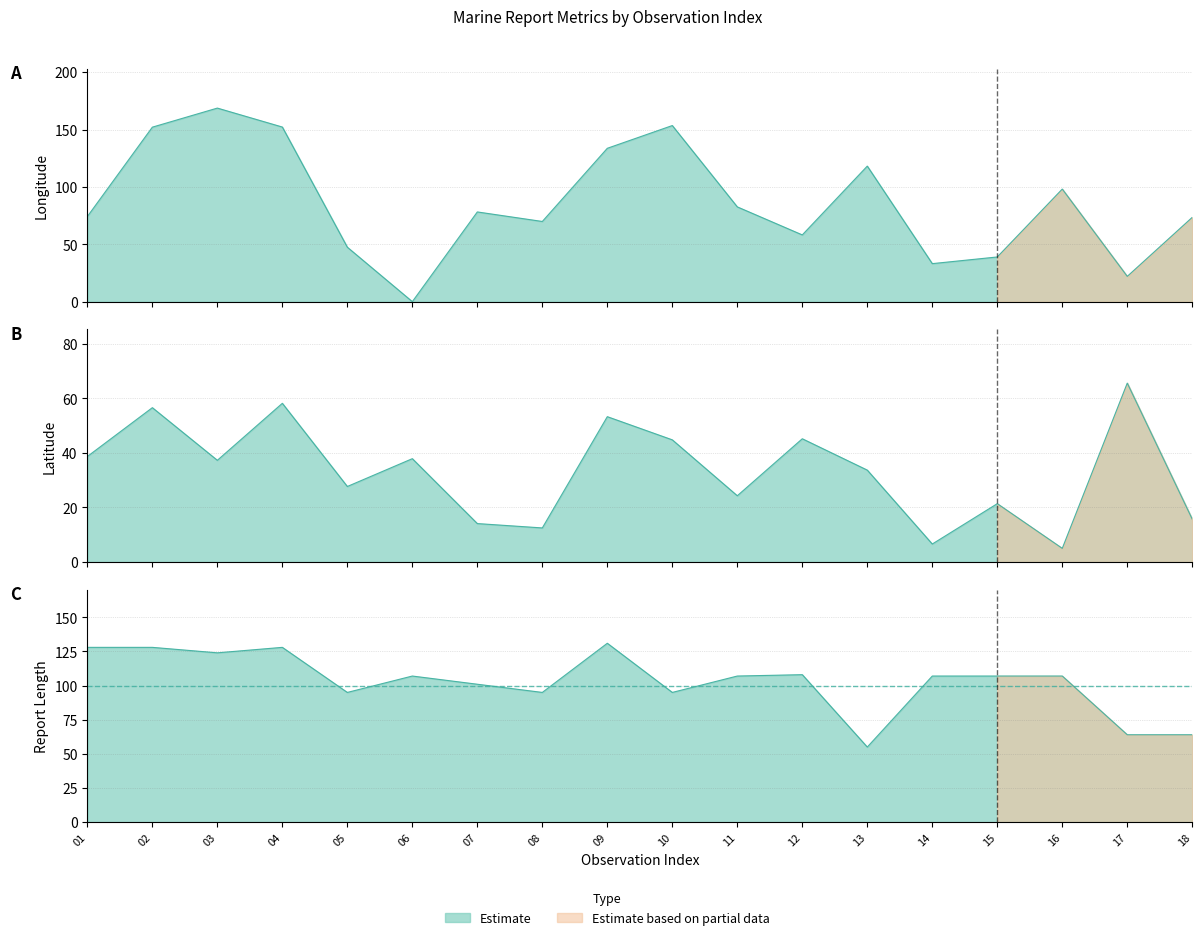

At which label does RPT_LEN first exceed 107?

01